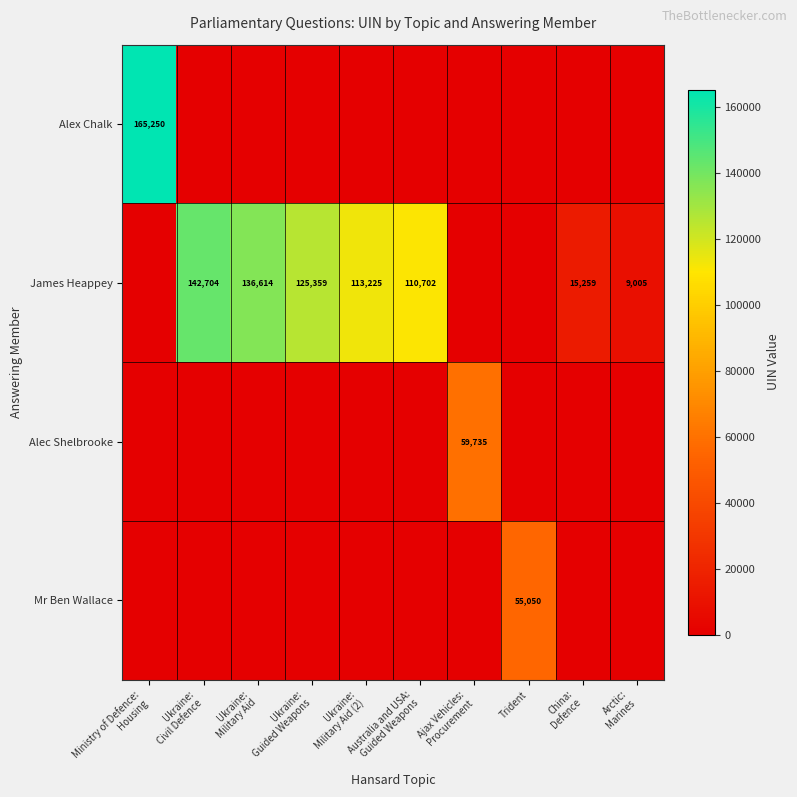

The value of Alec Shelbrooke at Australia and USA: Guided Weapons is 0. True or false?

True